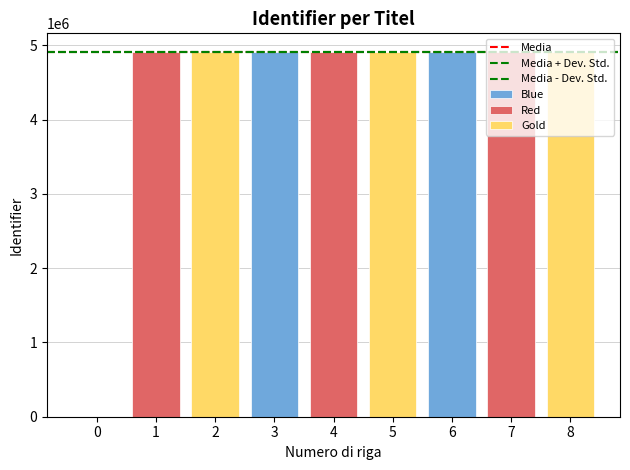

Is it true that Media equals 2730141.3 at 0?

False